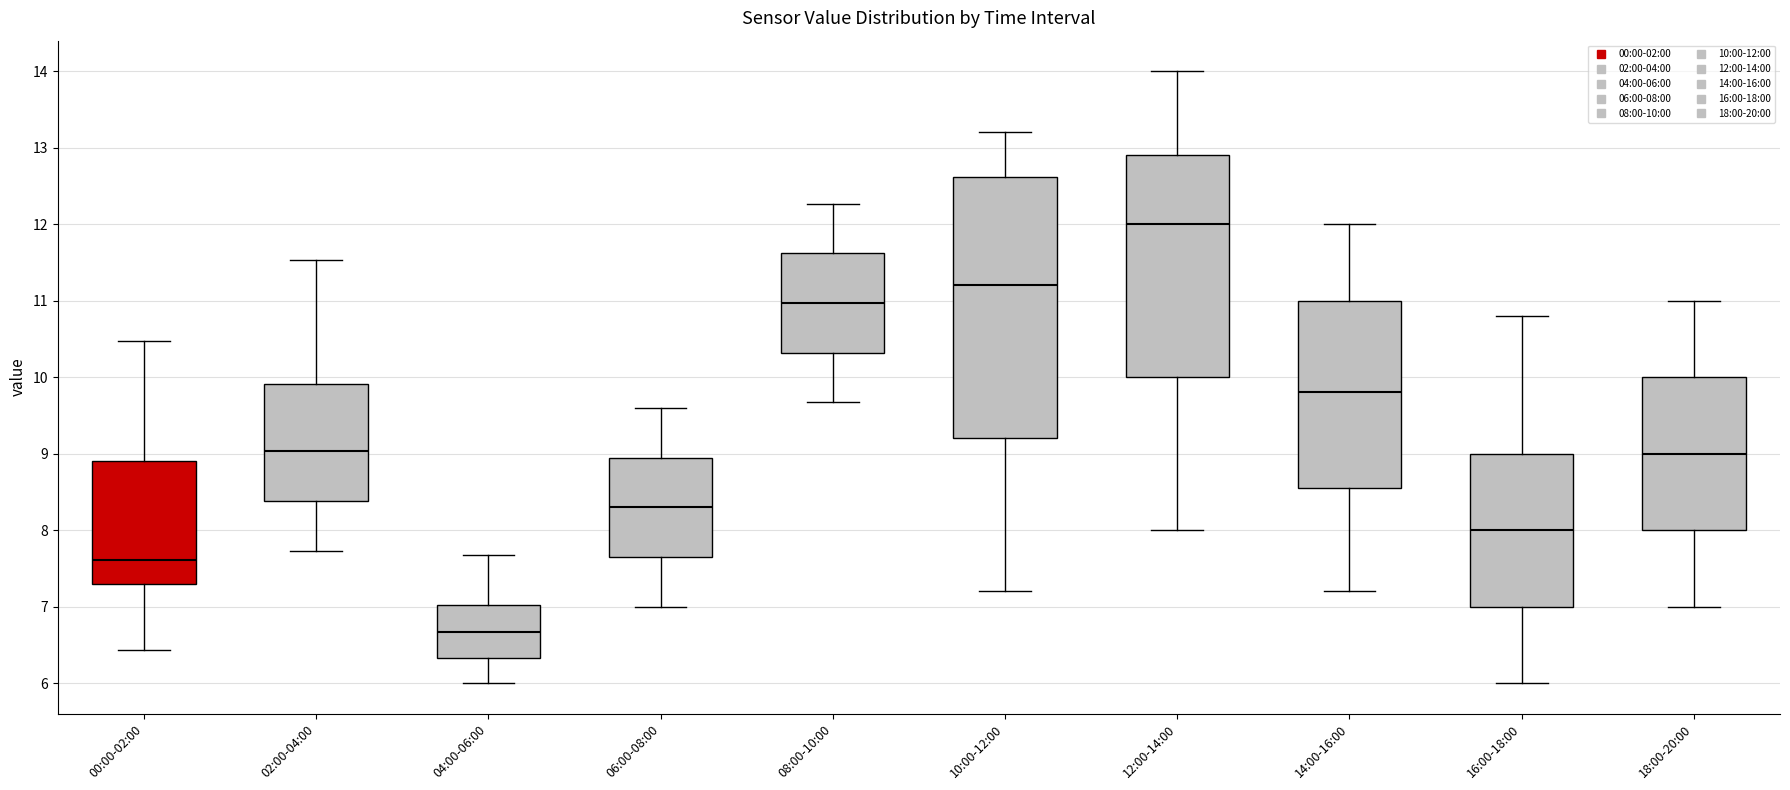

Where does the lower whisker of the box for 18:00-20:00 end on the y-axis? The values are not printed on the chart, so give them approximately, as read against the axis.

7.0